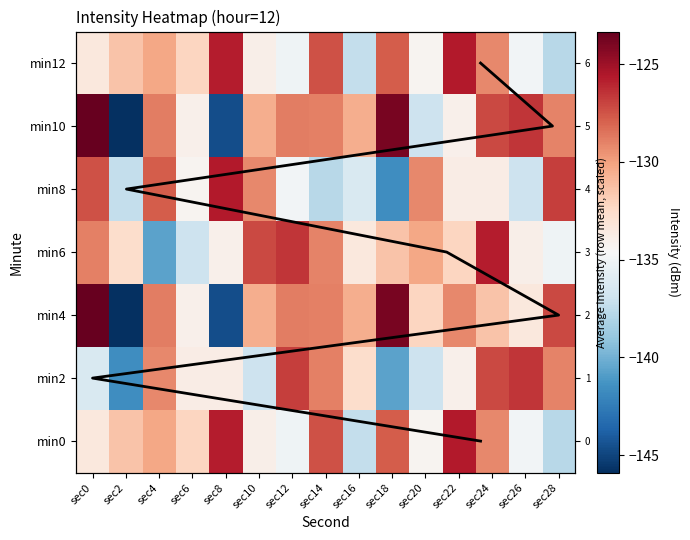

What is the difference between the highest and lowest values at sec24?

8.0